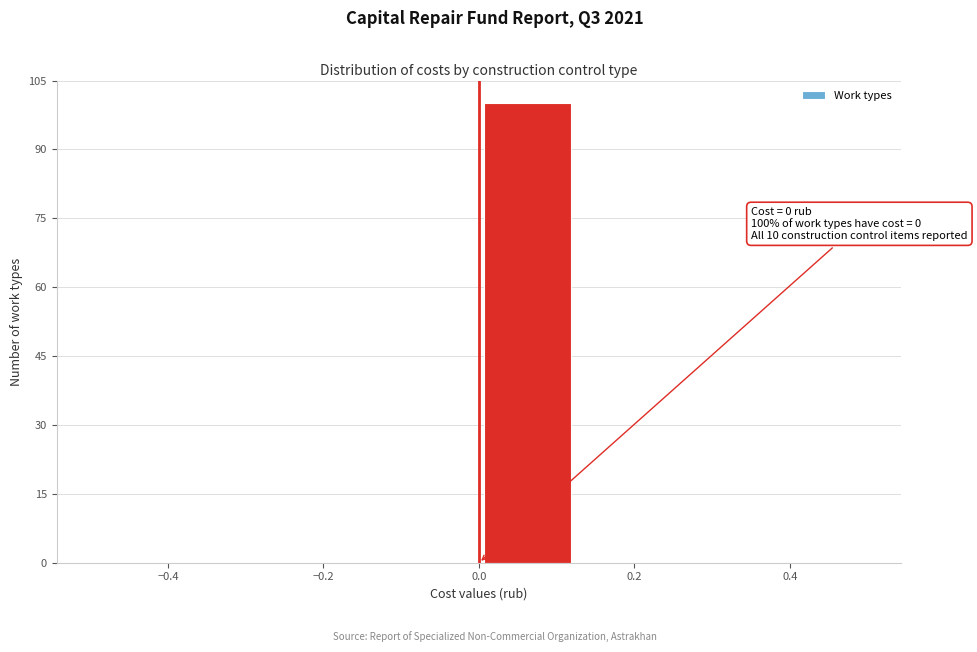

Over which range of the x-axis is the bar tallest?

0.000 to 0.125